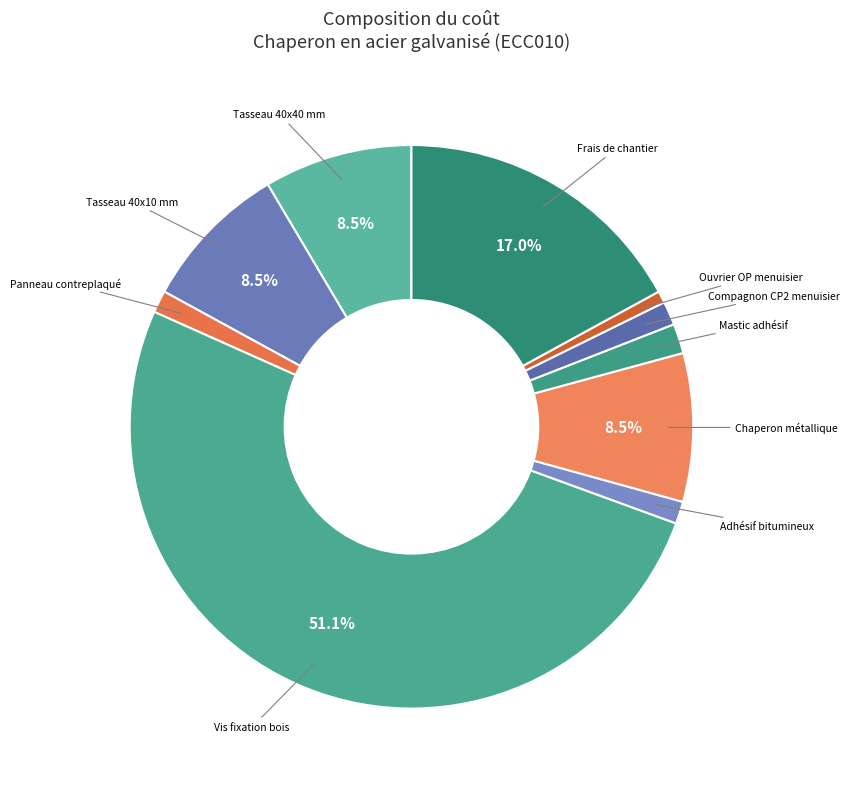

What percentage is NOT represented by Tasseau 40x10 mm?

91.5%